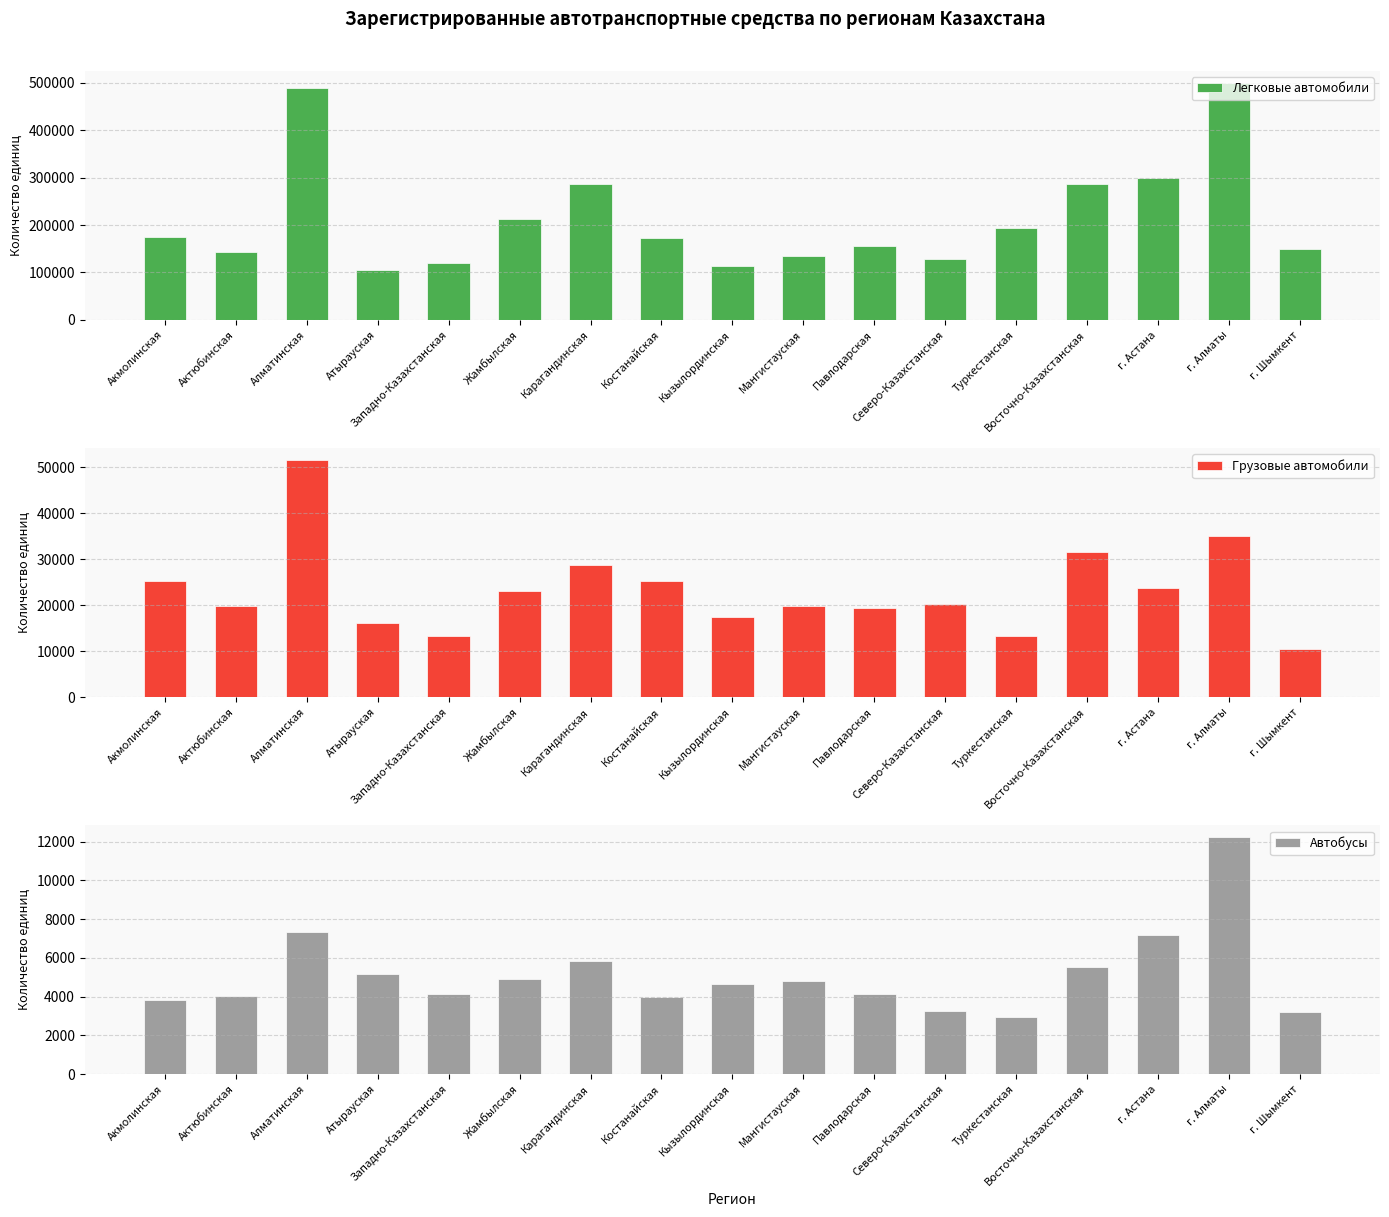

Which category has the lowest value across all series?

Туркестанская